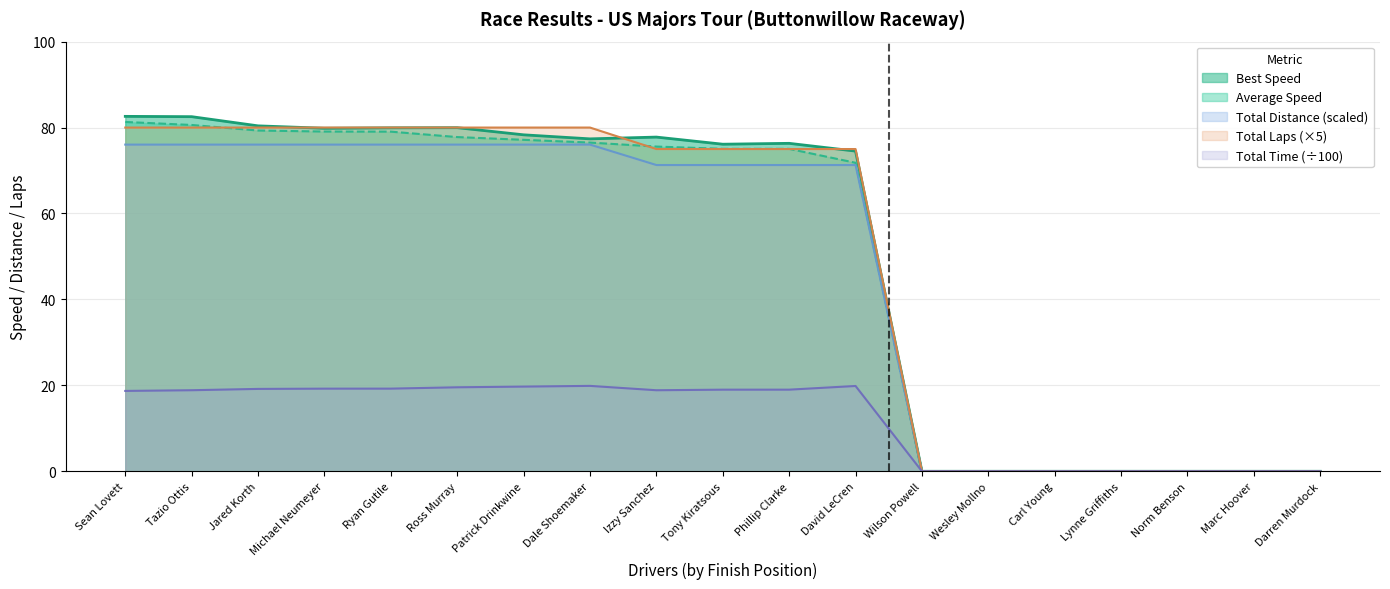

The Total Time series shows 19.0 at Tony Kiratsous. True or false?

True